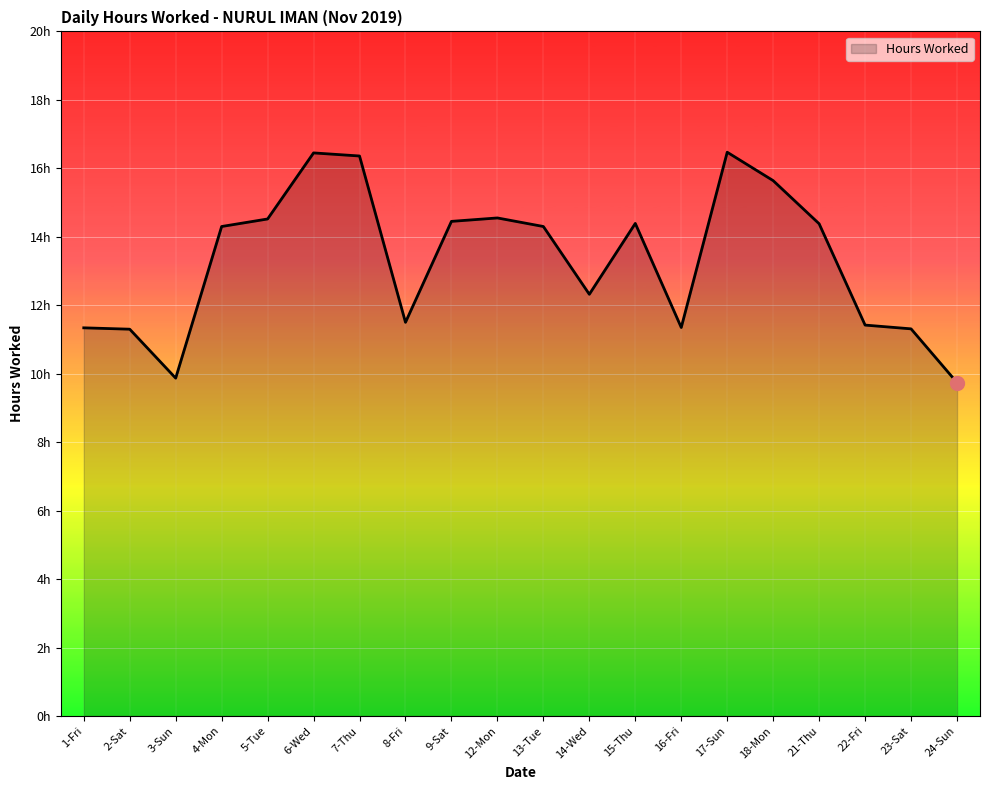

What is the maximum value shown in the chart?

16.5